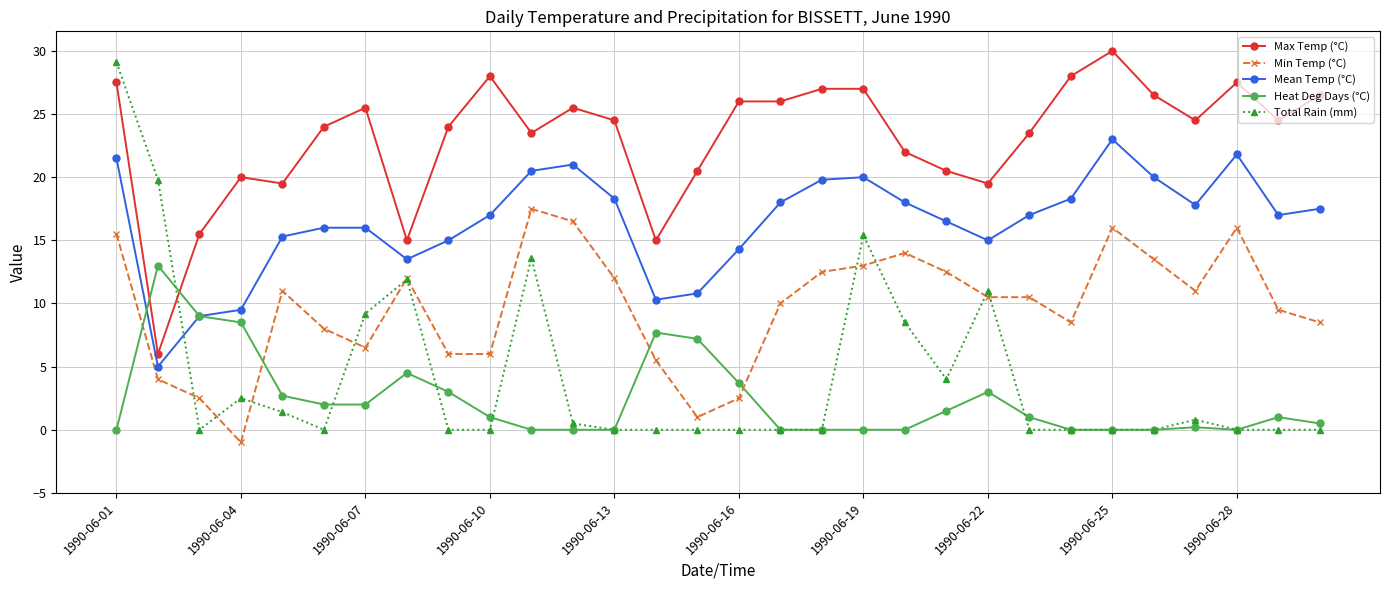

Count the number of categories in the chart.

30